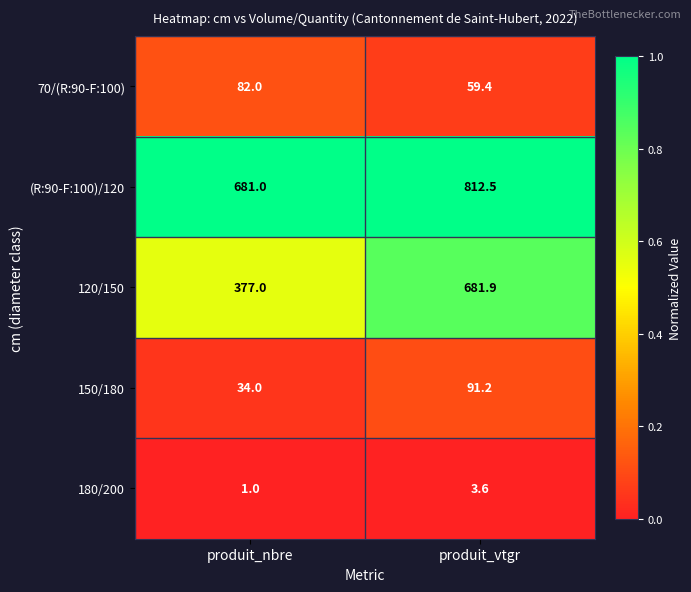

Rank the series at produit_nbre from lowest to highest value.

180/200, 150/180, 70/(R:90-F:100), 120/150, (R:90-F:100)/120